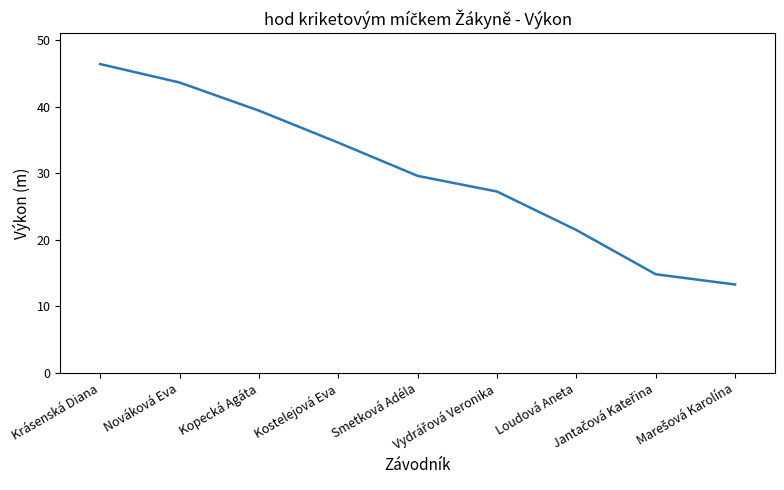

What is the average value?

30.1